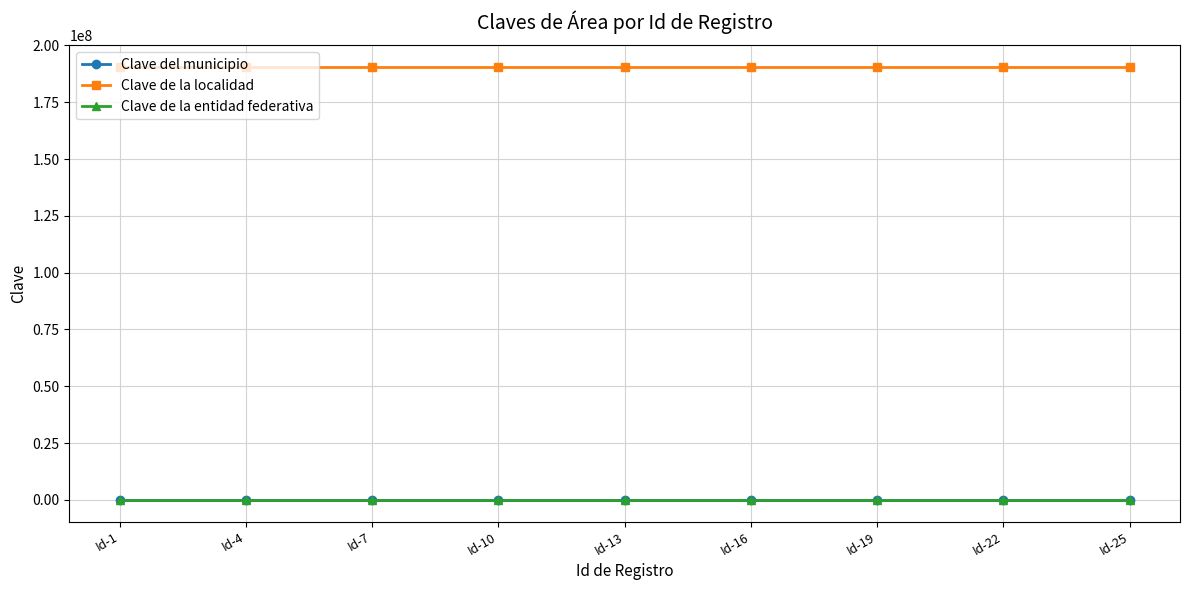

Reading right to left, transcribe all the data shown in this chart.

Clave del municipio: Id-25=49	Id-22=49	Id-19=49	Id-16=49	Id-13=49	Id-10=49	Id-7=49	Id-4=49	Id-1=49
Clave de la localidad: Id-25=190490149	Id-22=190490149	Id-19=190490149	Id-16=190490149	Id-13=190490149	Id-10=190490149	Id-7=190490149	Id-4=190490149	Id-1=190490149
Clave de la entidad federativa: Id-25=19	Id-22=19	Id-19=19	Id-16=19	Id-13=19	Id-10=19	Id-7=19	Id-4=19	Id-1=19